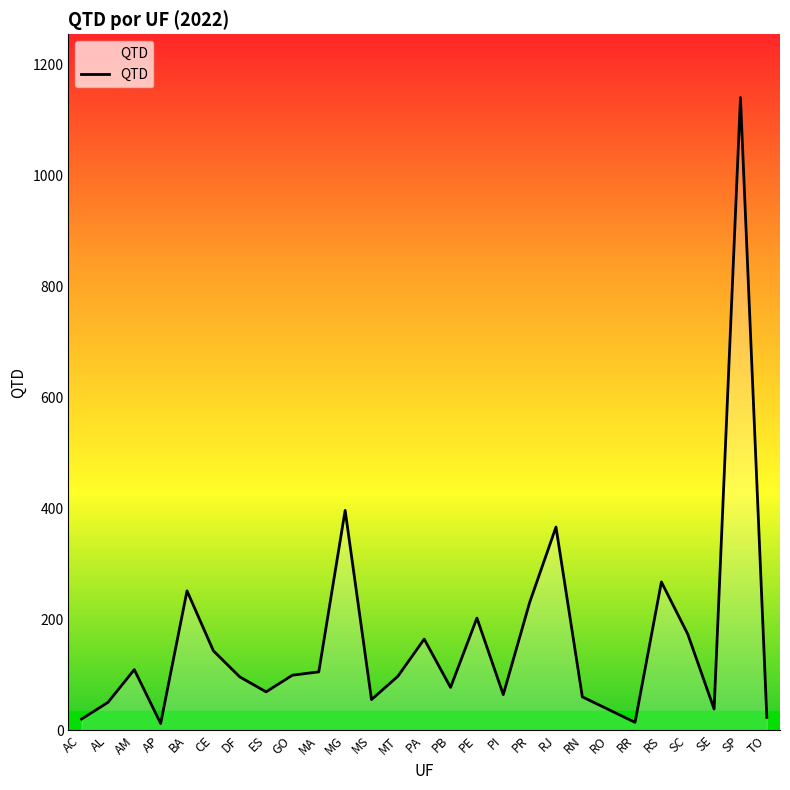

Where is the data nearest to the value 576?

MG